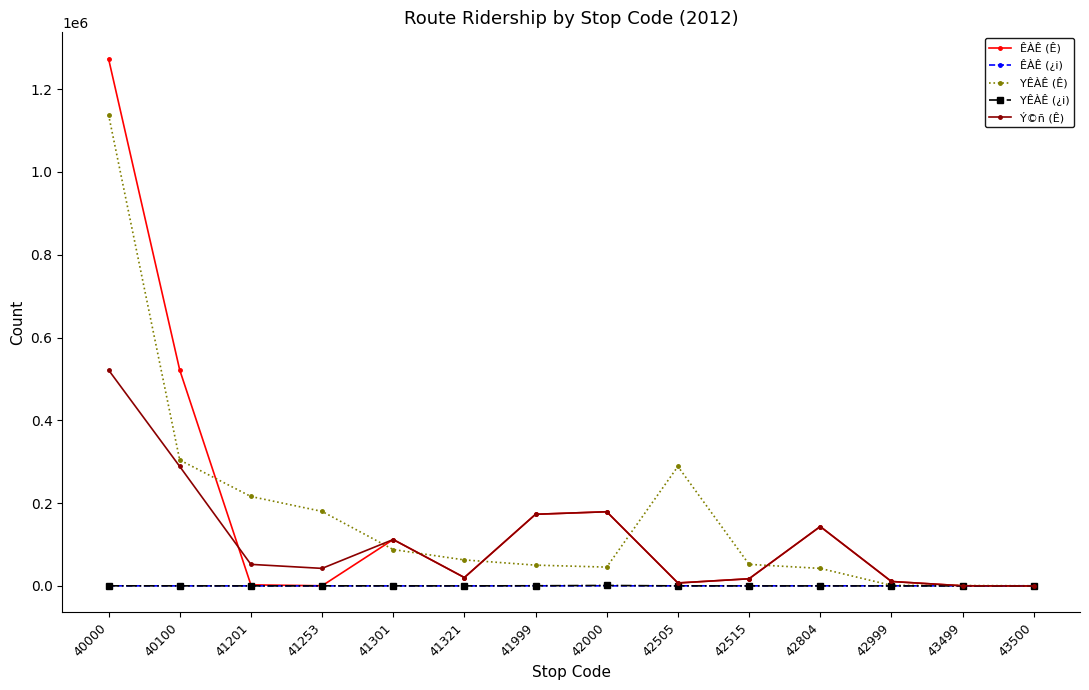

What is the value of the YÊÀÊ (Ê) point at the 1st from the left?

1138090